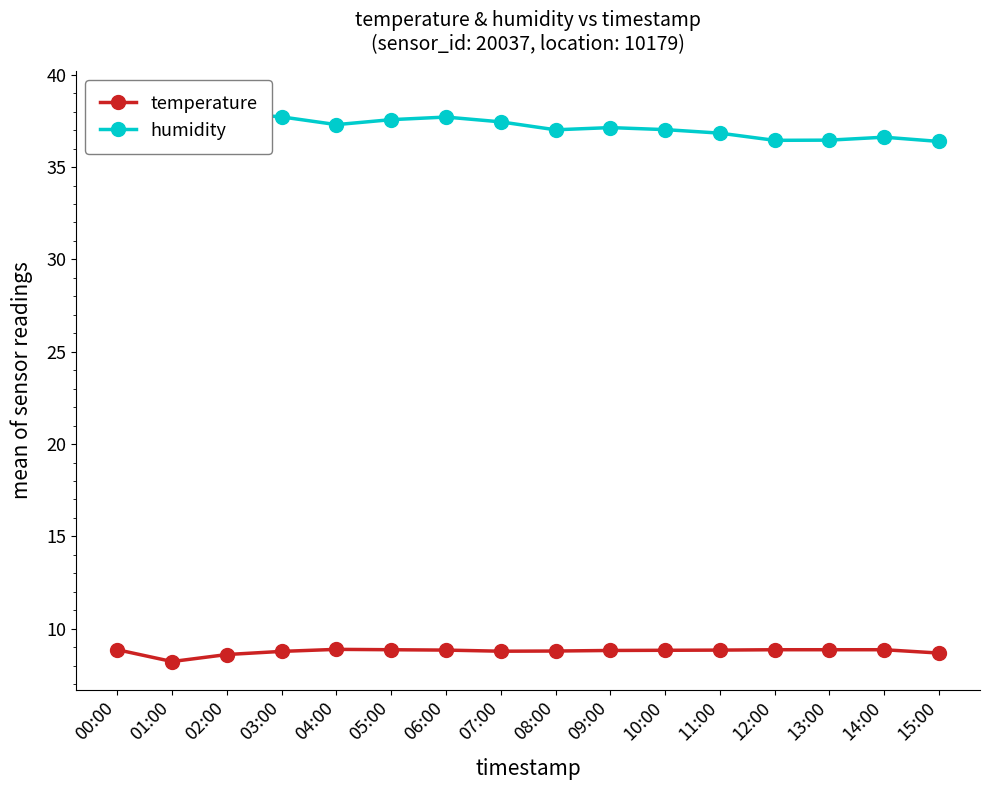

True or false: temperature and humidity intersect in this chart.

False